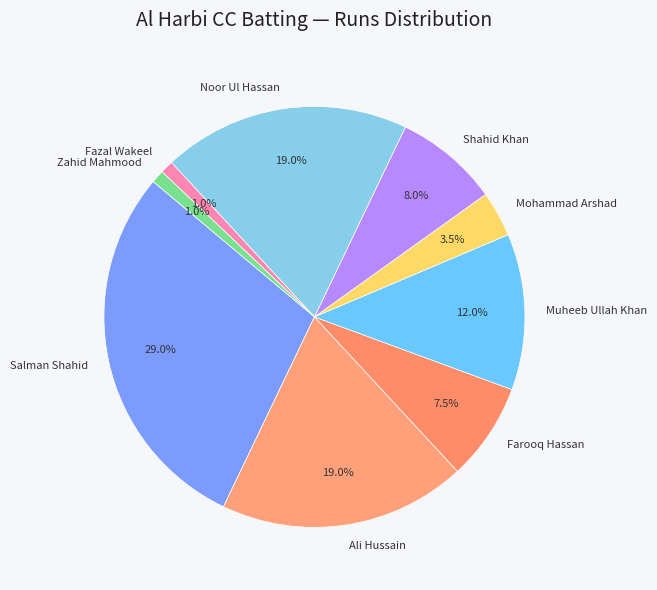

Is Ali Hussain the majority of the pie?

No